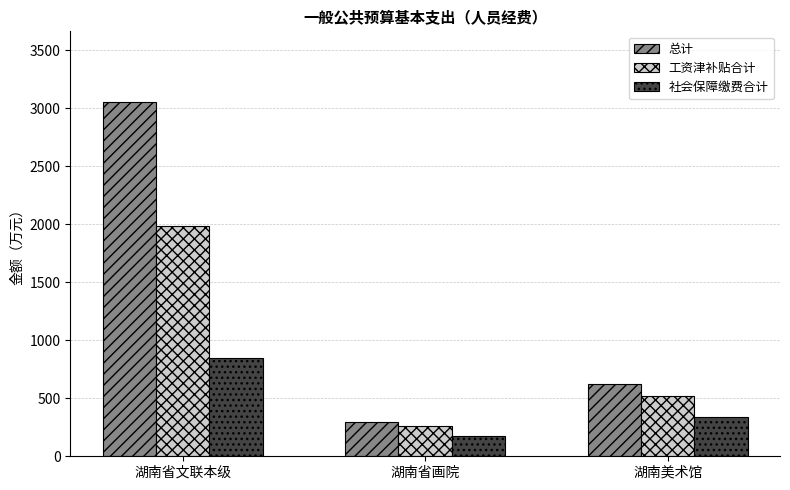

How many data points does each series have?

3